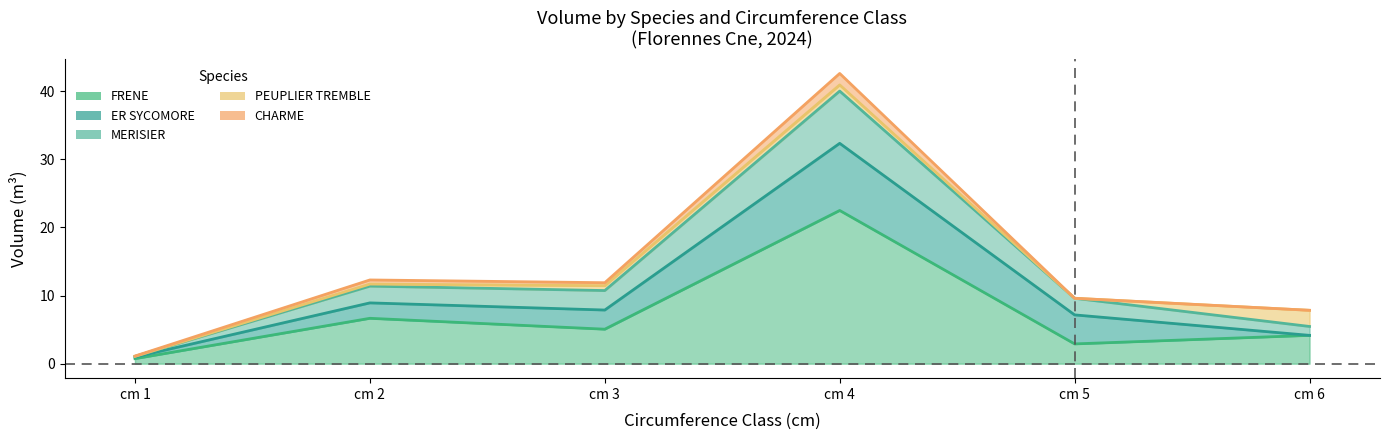

Which series has the widest spread of values?

CHARME